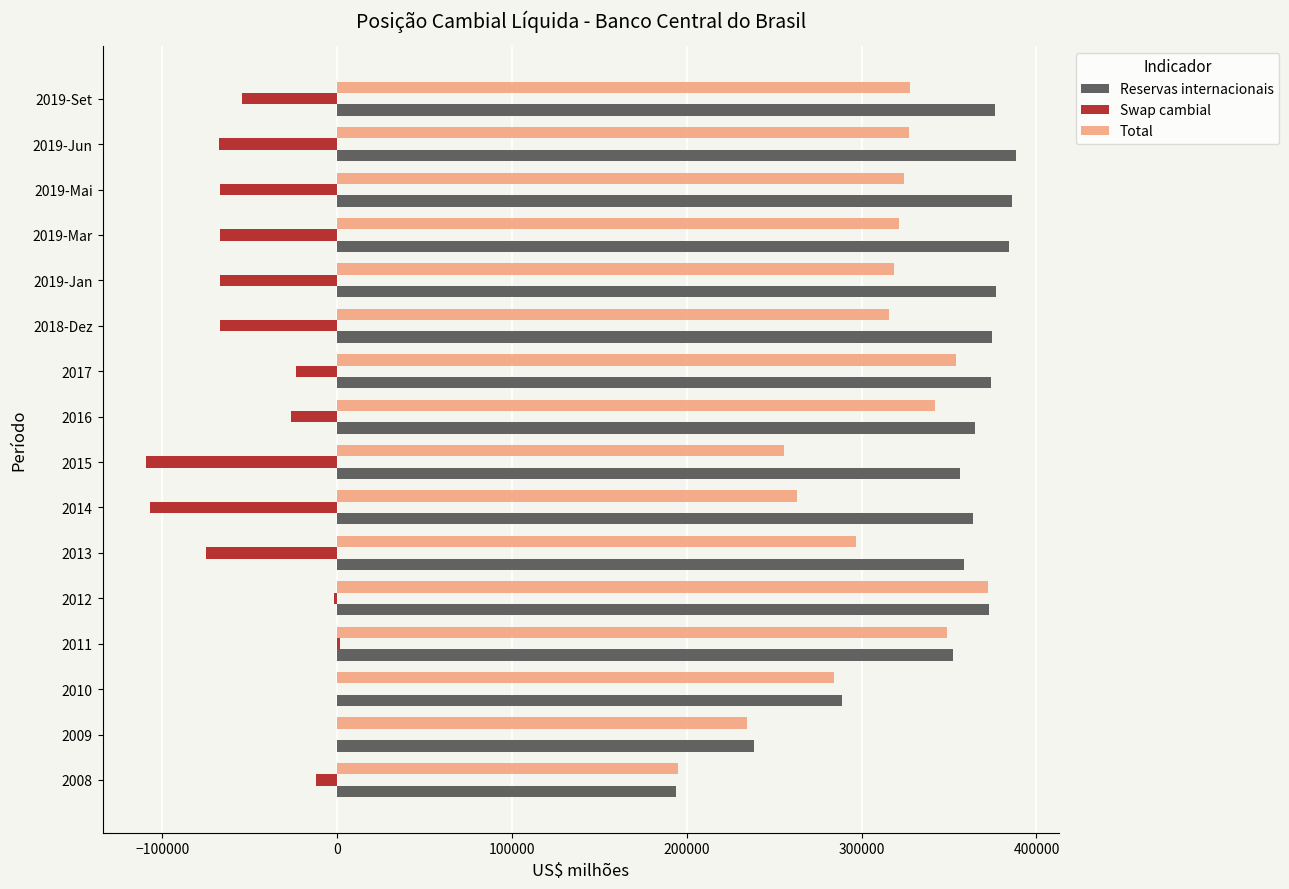

What is the highest value of the Total series?

372335.2